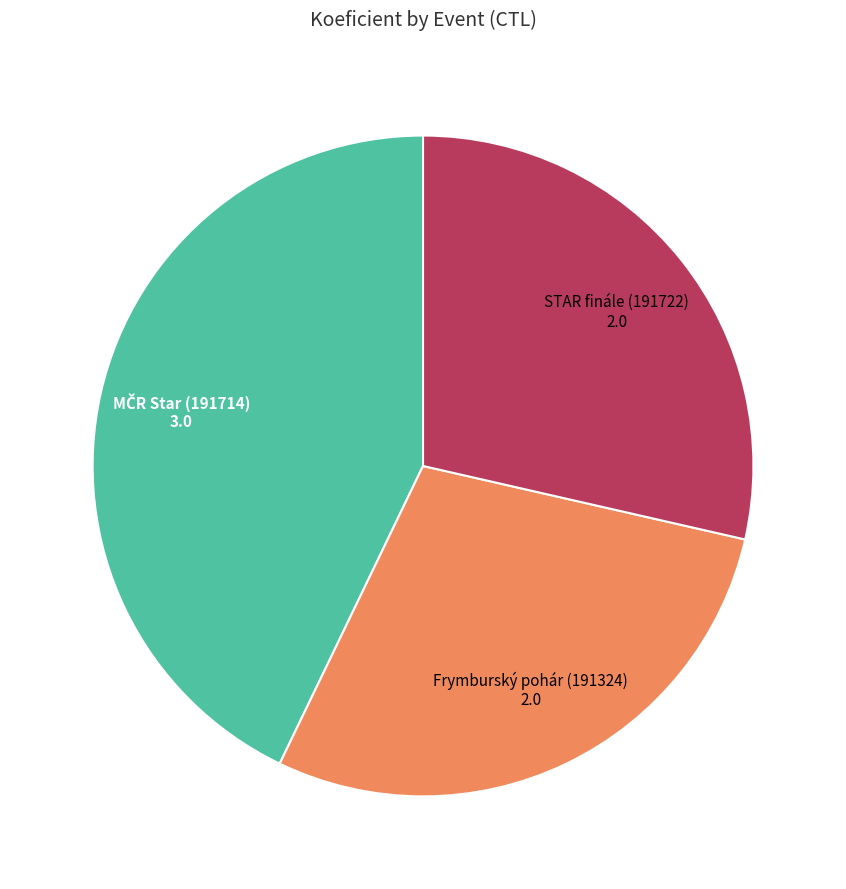

Is the sum of STAR finále (191722) and Frymburský pohár (191324) greater than half?

Yes